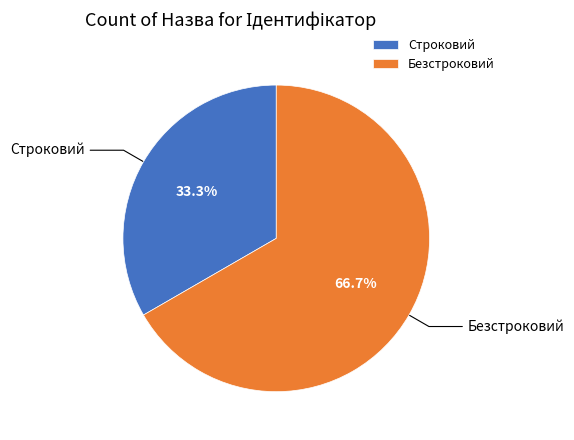

To the nearest percent, what percentage of the pie is Безстроковий?

67%